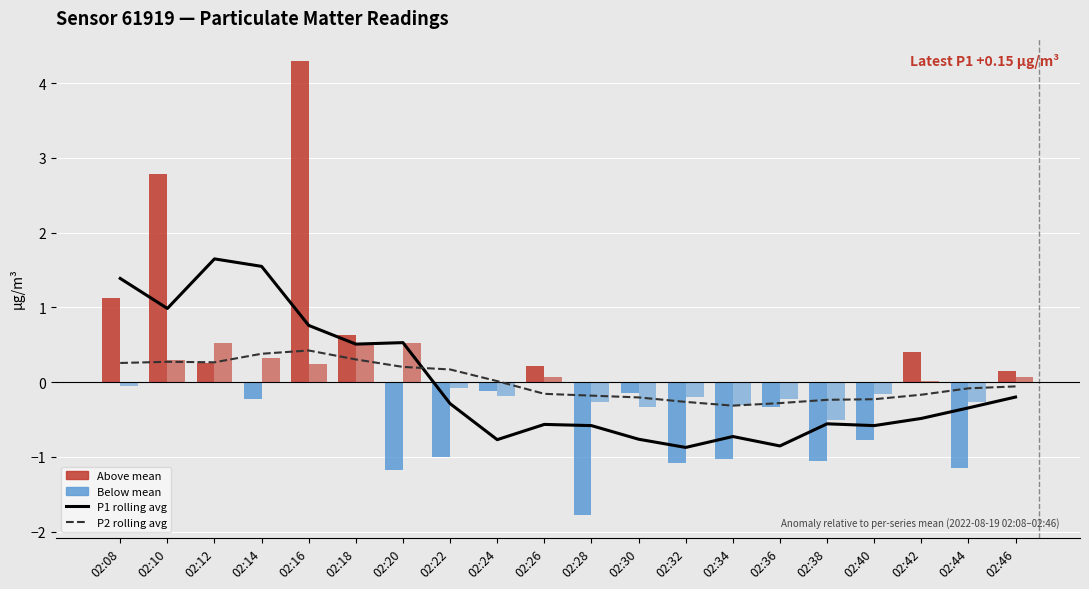

True or false: P2 rolling avg has a value of 0.3 at 02:10.

True